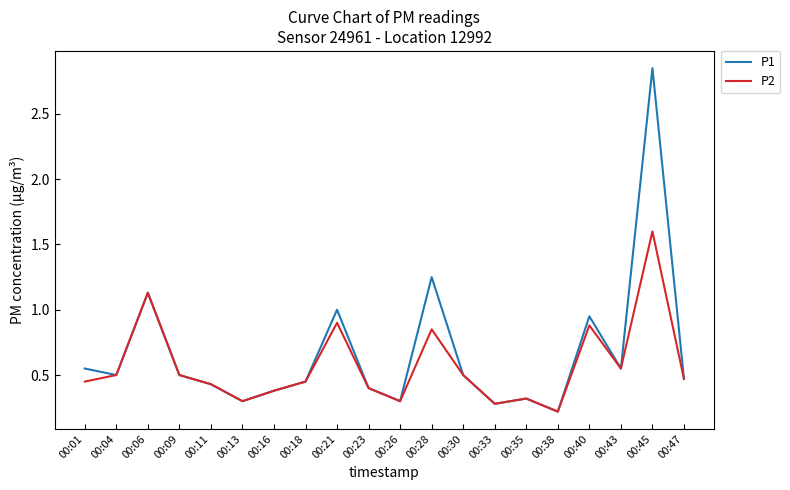

How many interior local valleys does the P1 series have?

6